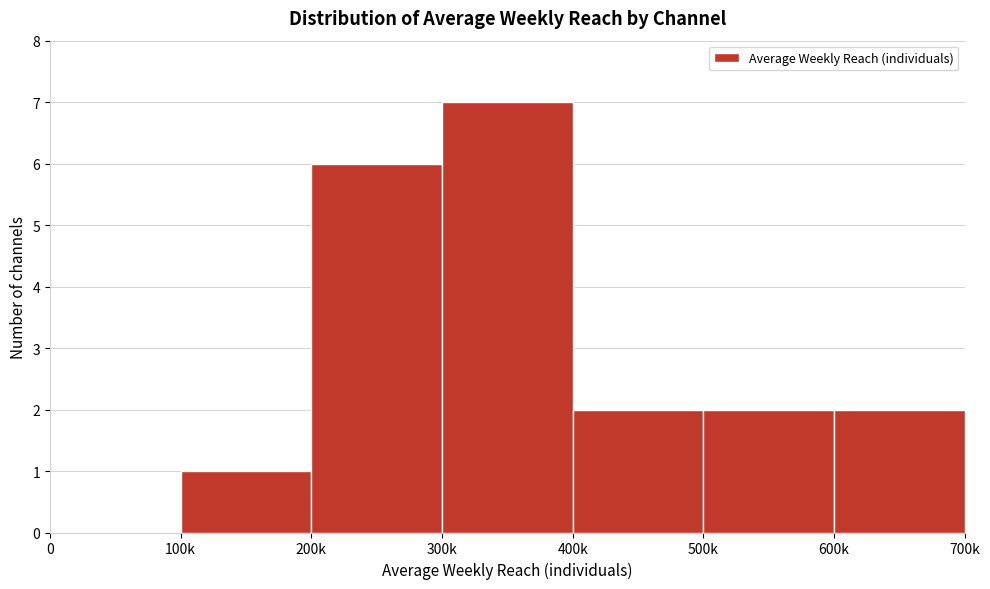

Reading left to right, extract all data points from this chart.

0=0	100k=1	200k=6	300k=7	400k=2	500k=2	600k=2